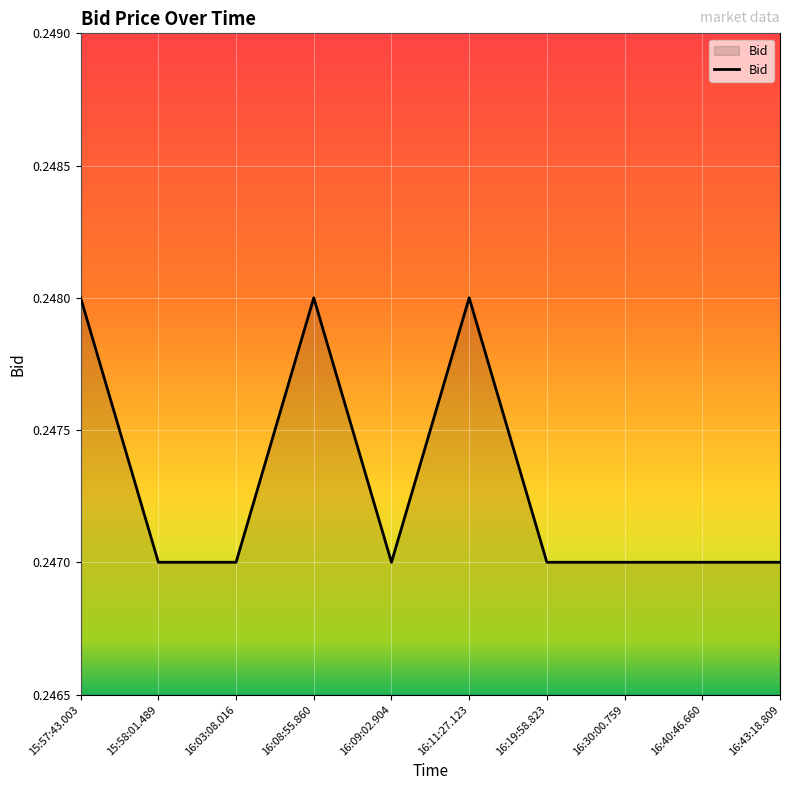

Is it true that the value at 16:40:46.660 is 0.1?

False